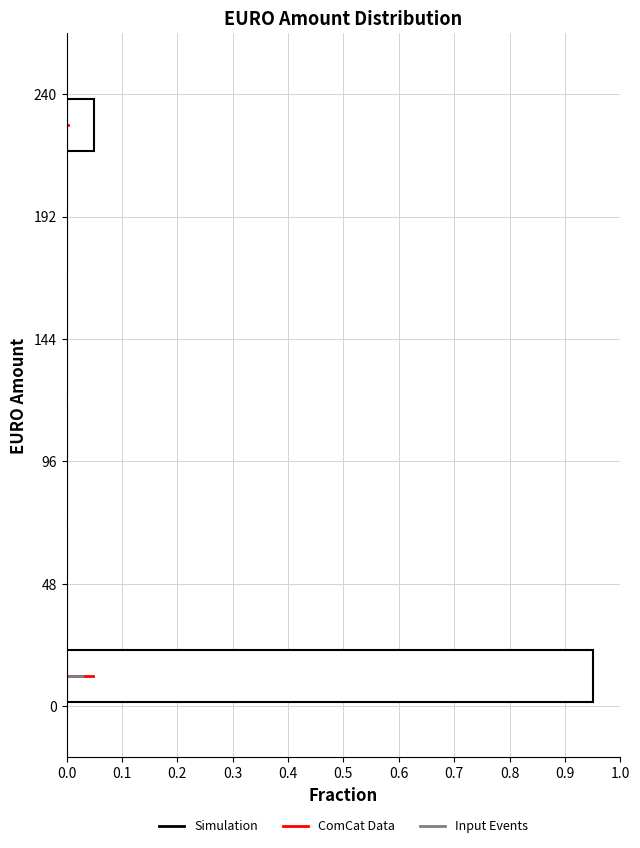

How long is the bar that spans 0 to 24 on the y-axis? Neither the bar edges nor the lengths are printed on the chart, so give them approximately, as read against the axes.

0.95